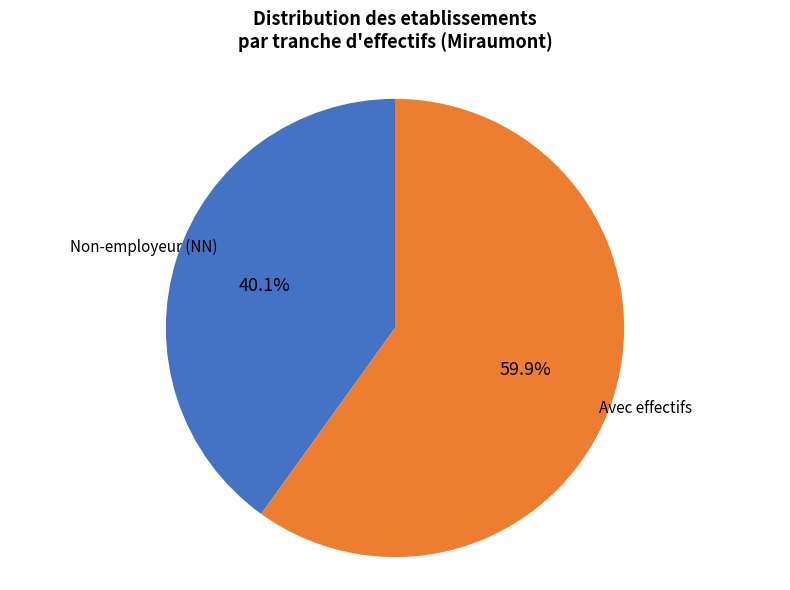

Does any single category account for the majority?

Yes